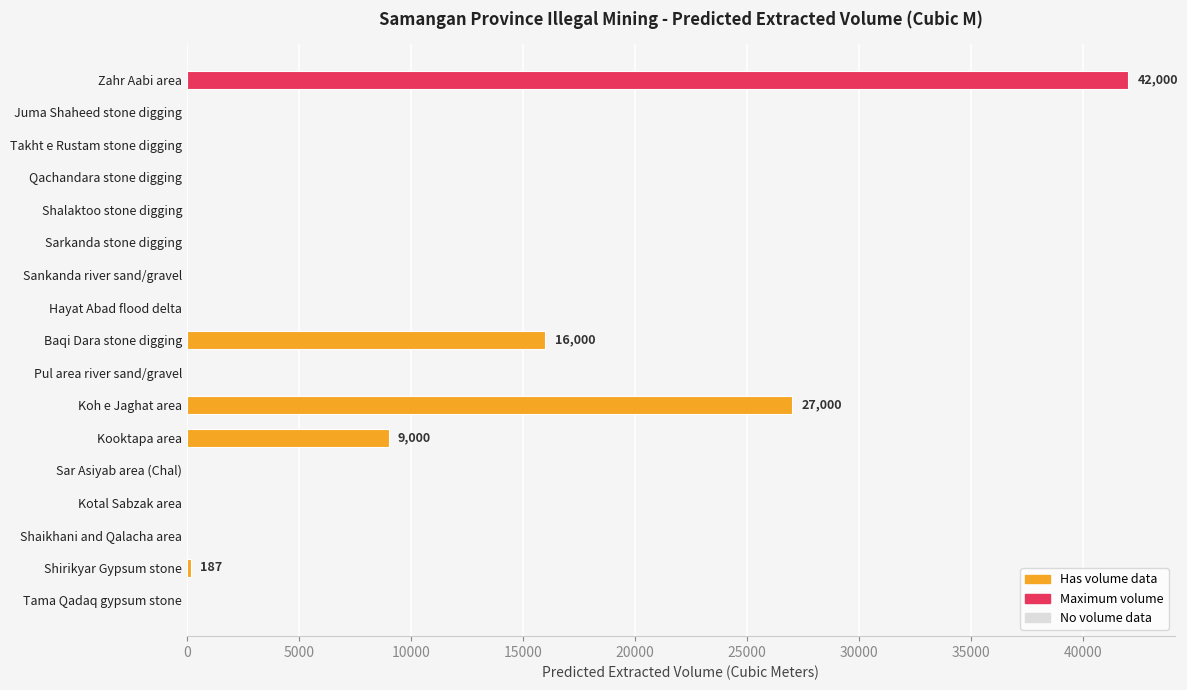

Reading bottom to top, extract all data points from this chart.

Tama Qadaq gypsum stone=0	Shirikyar Gypsum stone=187	Shaikhani and Qalacha area=0	Kotal Sabzak area=0	Sar Asiyab area (Chal)=0	Kooktapa area=9000	Koh e Jaghat area=27000	Pul area river sand/gravel=0	Baqi Dara stone digging=16000	Hayat Abad flood delta=0	Sankanda river sand/gravel=0	Sarkanda stone digging=0	Shalaktoo stone digging=0	Qachandara stone digging=0	Takht e Rustam stone digging=0	Juma Shaheed stone digging=0	Zahr Aabi area=42000